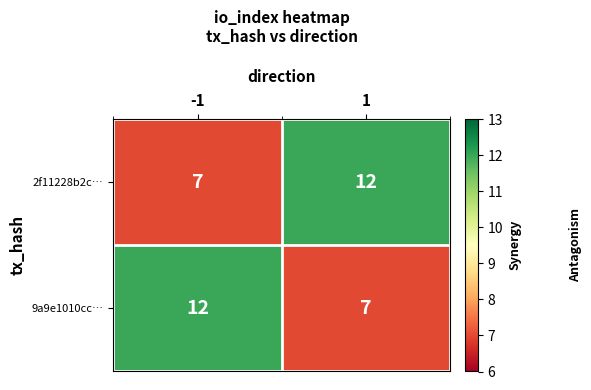

What is the greatest value displayed?

12